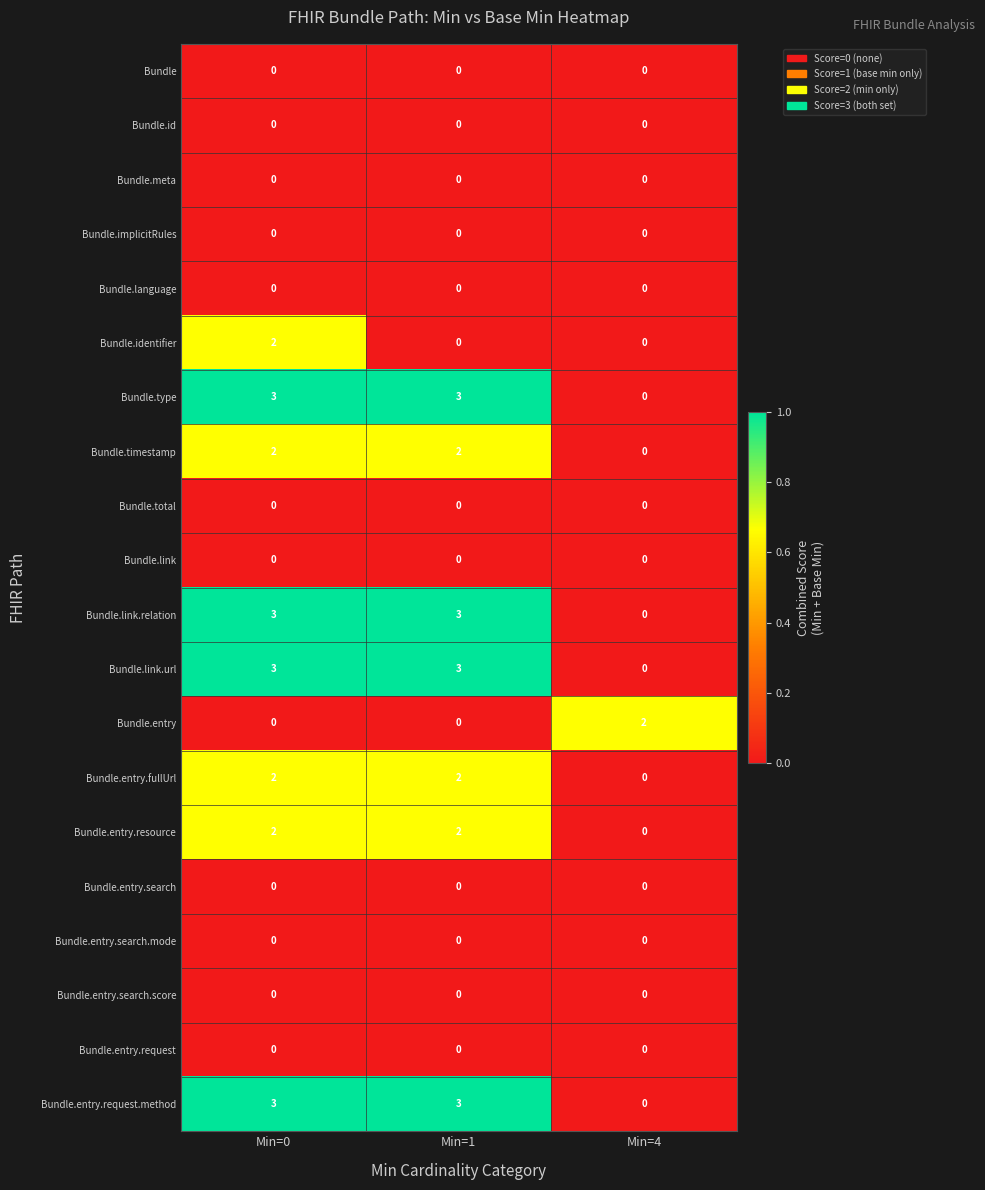

True or false: Bundle.entry.request.method has a value of 3 at Min=0.

True